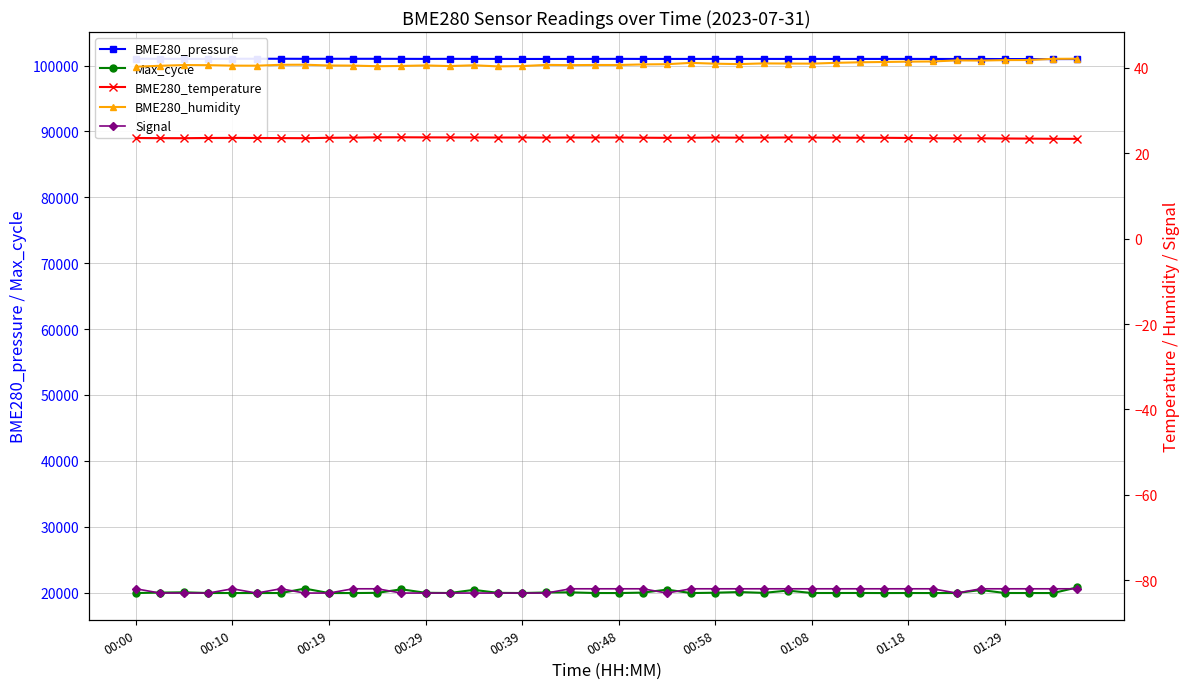

What value does the Max_cycle series have at 35?

20380.0